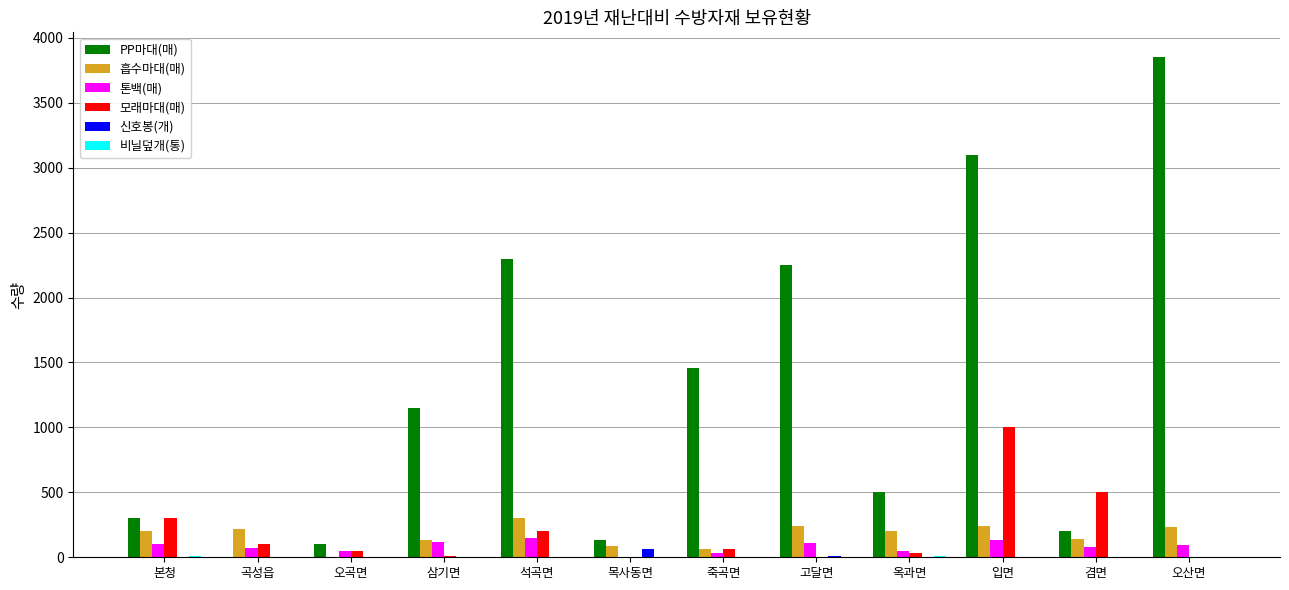

At which category does the chart reach its peak across all series?

오산면